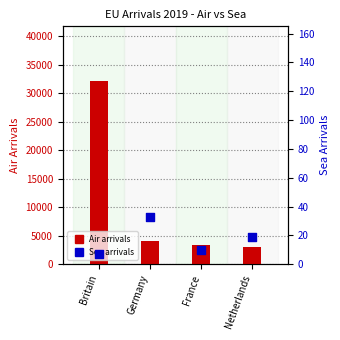

At which category is the sum across all series the highest?

Britain